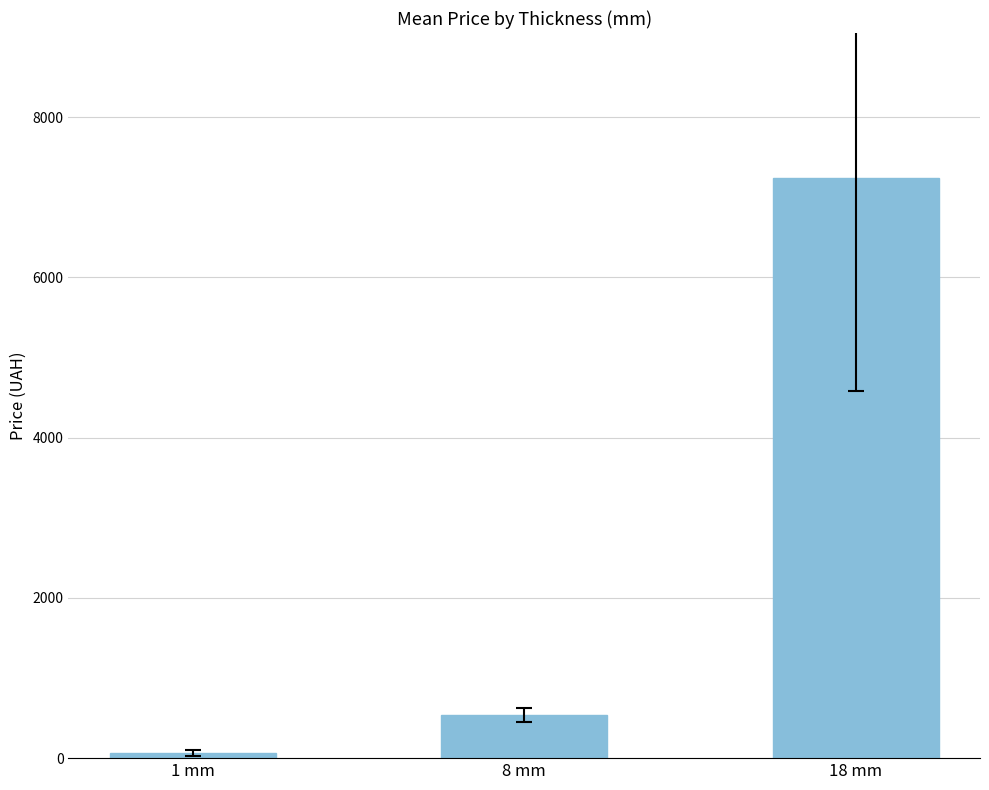

Where does the data first go above 541?

8 mm